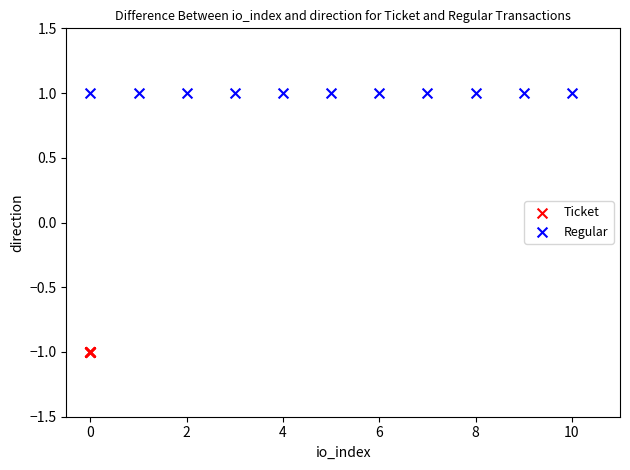

Which series reaches the maximum Y coordinate?

Regular